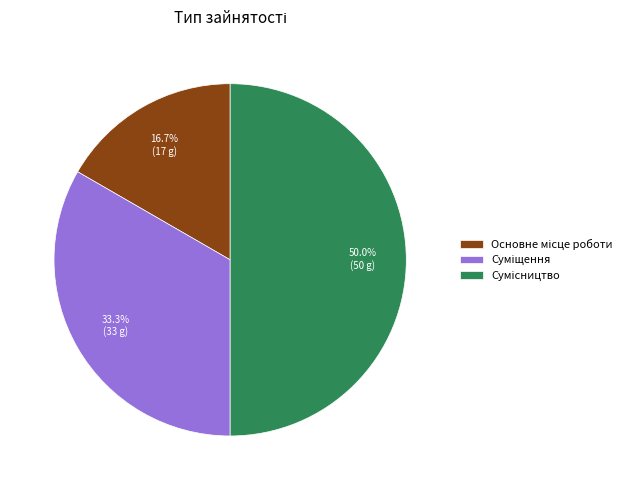

To the nearest percent, what is the combined percentage of Сумісництво and Основне місце роботи?

67%